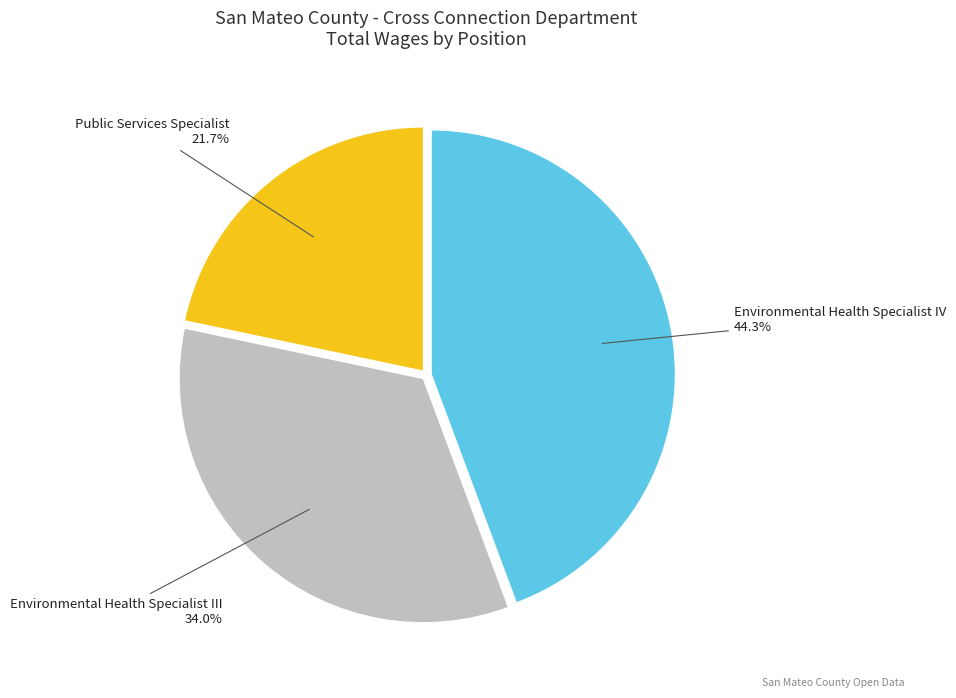

Is it true that Public Services Specialist is 22% of the pie?

True